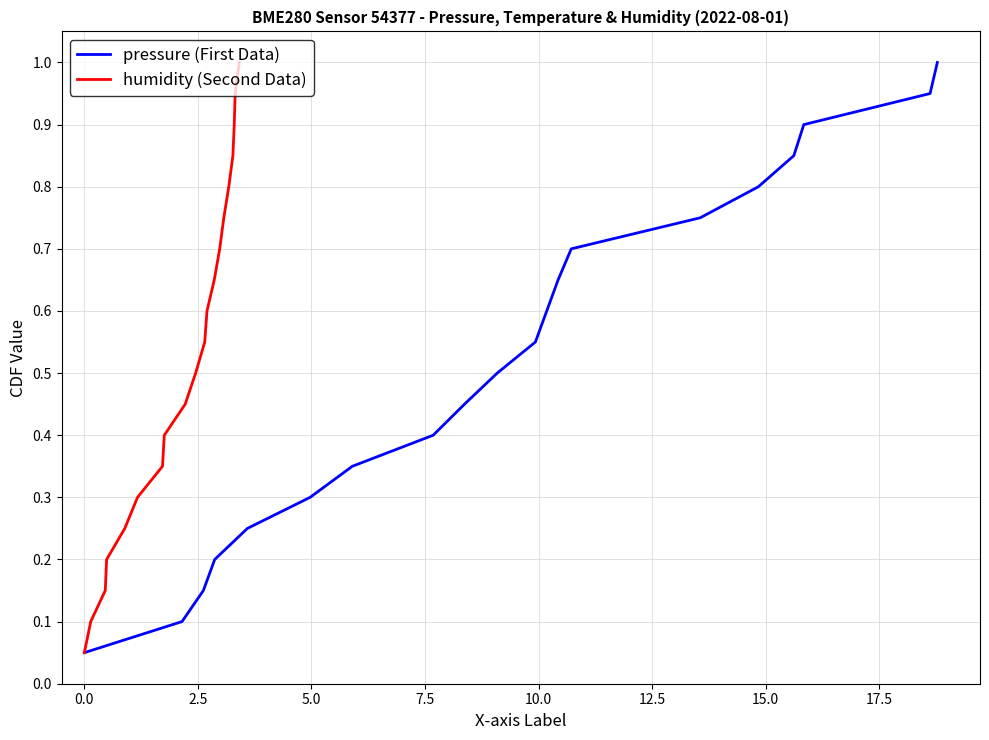

True or false: pressure and humidity cross at least once.

False